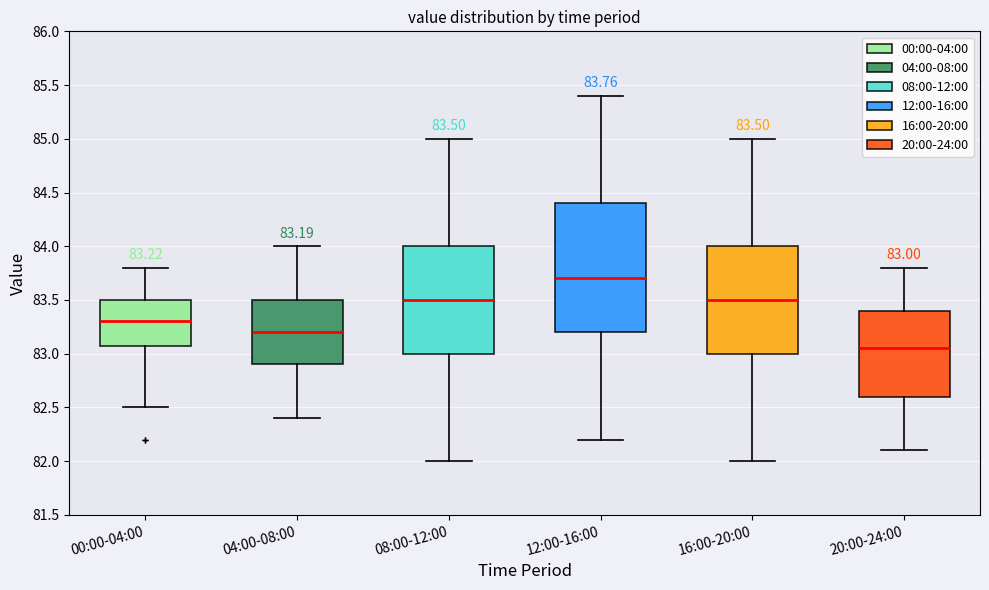

Which box is the tallest, from its lower edge to its upper edge?

12:00-16:00